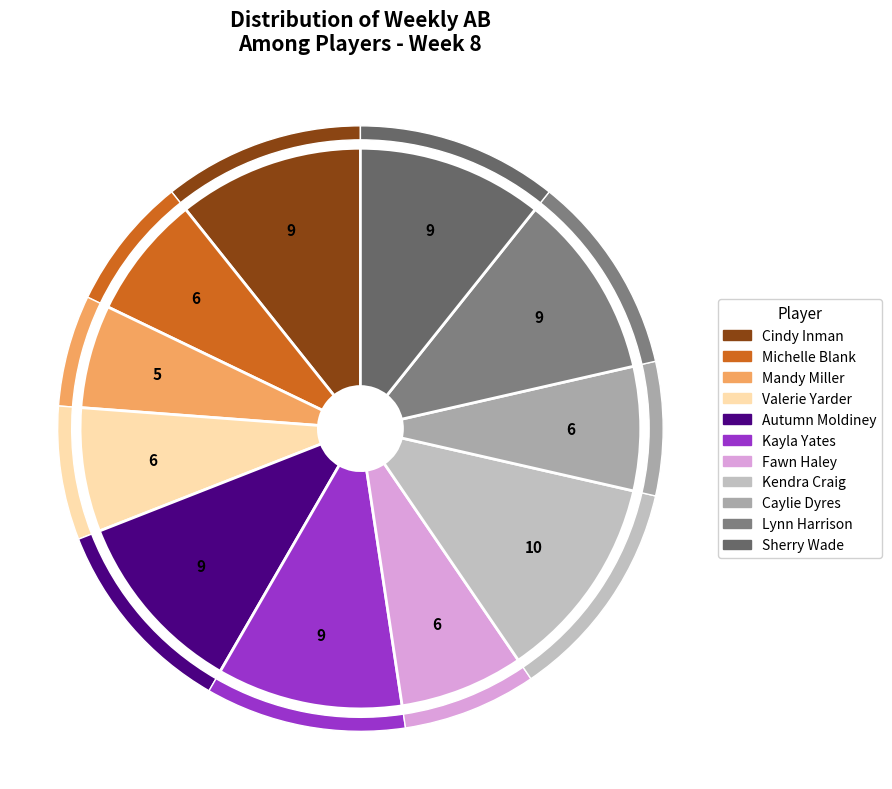

To the nearest percent, what is the difference between the largest and smallest slice percentages?

6%